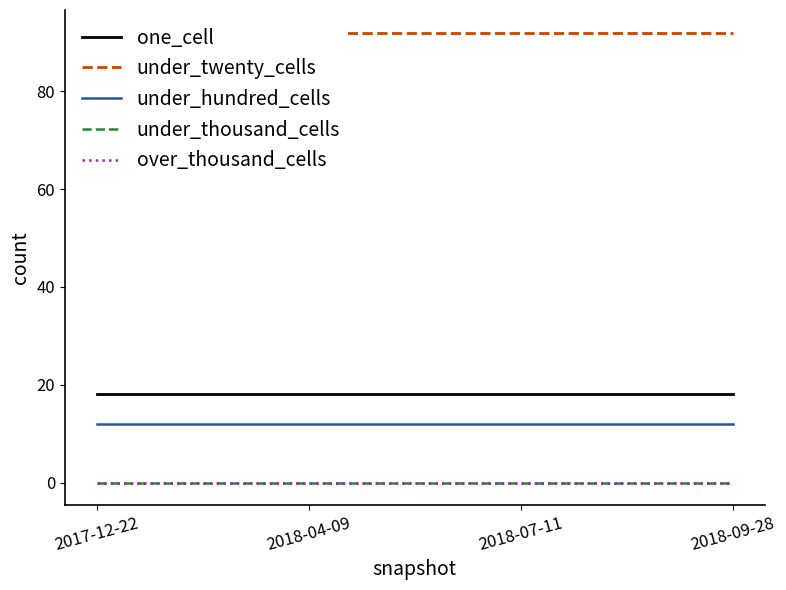

What is the total value across all series at 2018-07-11?

122